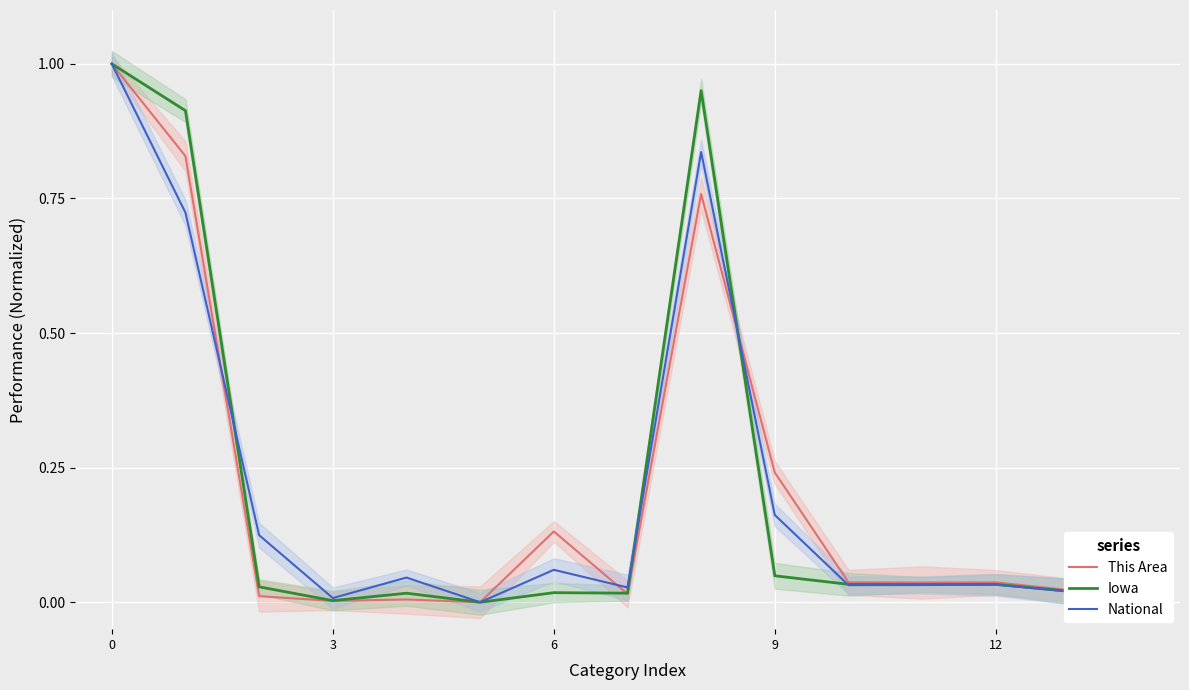

The value of Iowa at 10 is 0.0. True or false?

True